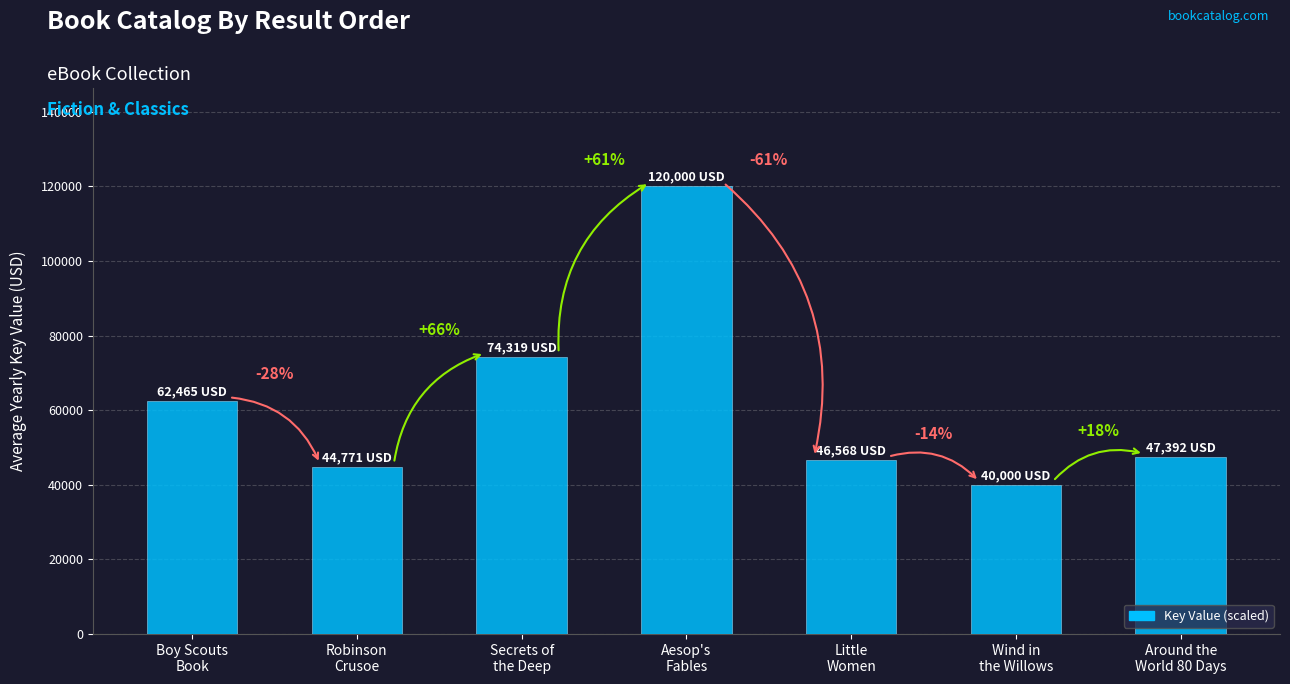

List the labels in order of value, largest first.

Aesop's
Fables, Secrets of
the Deep, Boy Scouts
Book, Around the
World 80 Days, Little
Women, Robinson
Crusoe, Wind in
the Willows